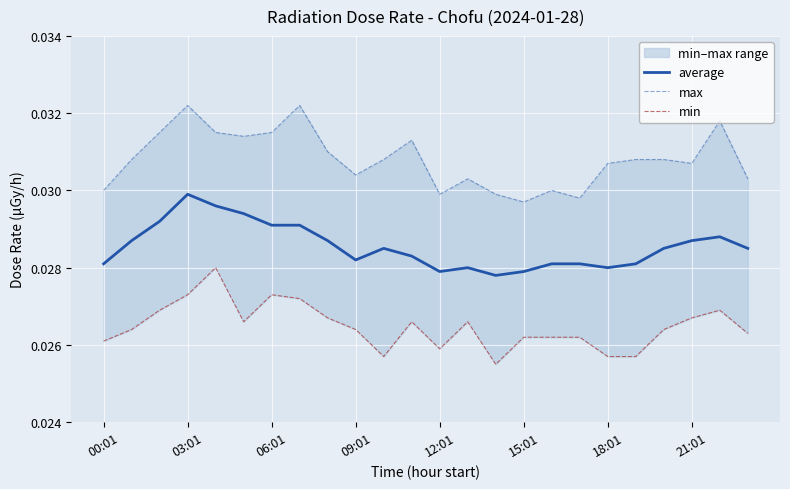

Which category has the highest value in the average series?

03:01